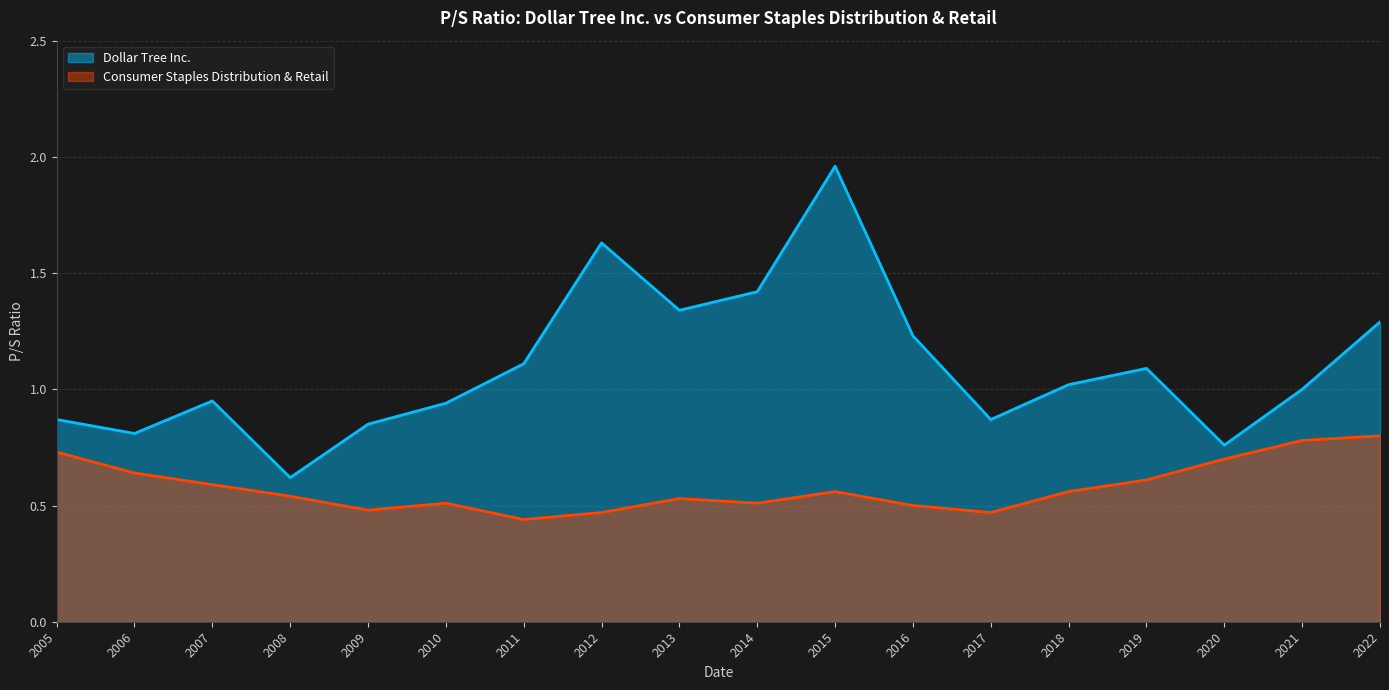

What is the greatest value displayed?

2.0